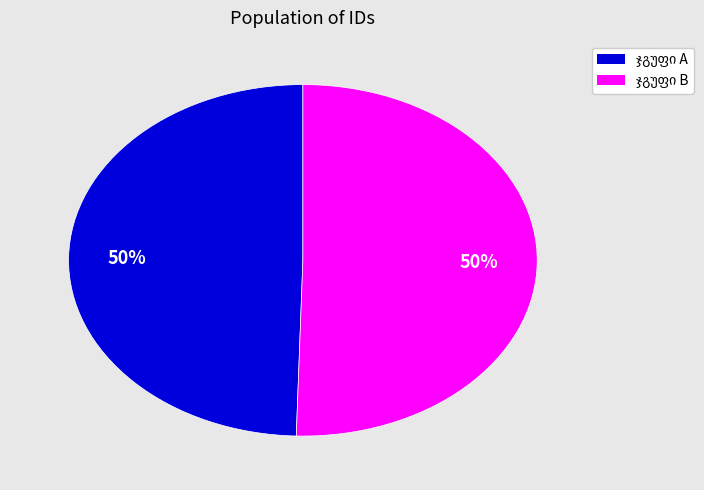

To the nearest percent, what is the average slice percentage?

50%